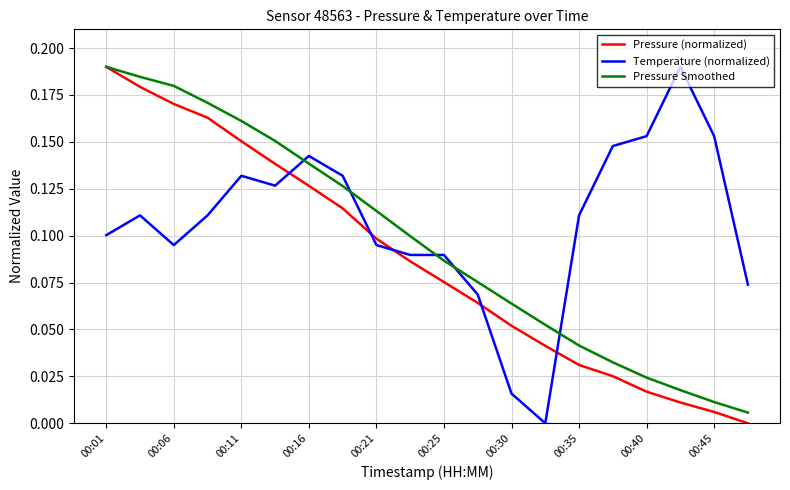

Count the number of categories in the chart.

20